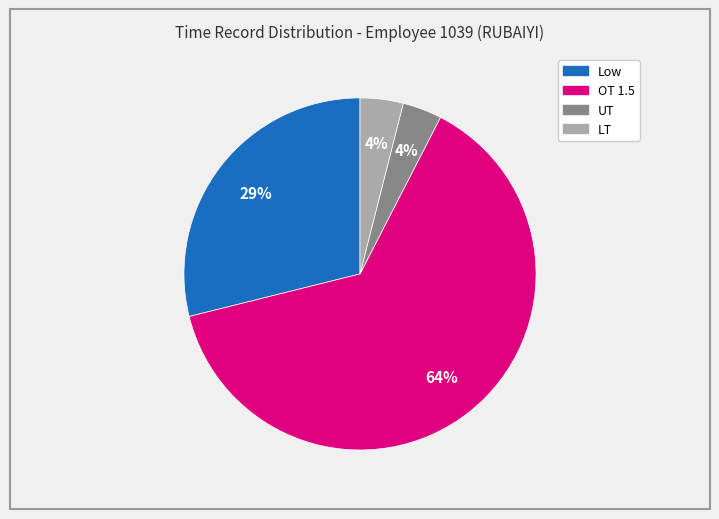

Count the number of slices in the pie.

4